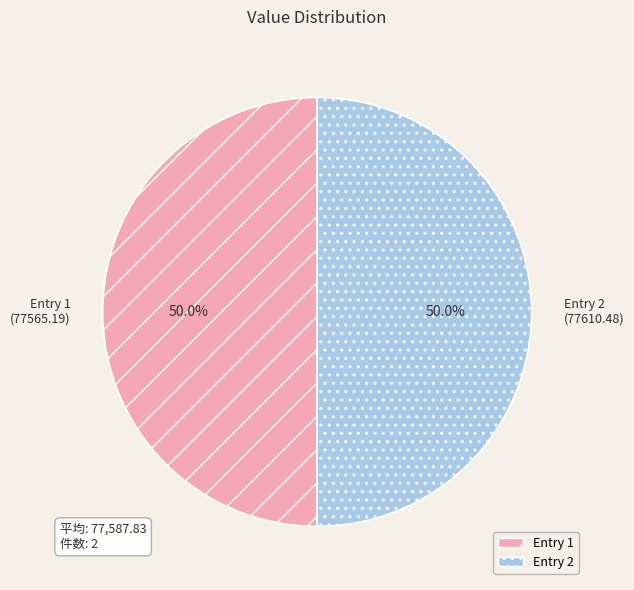

How much of the chart is everything except Entry 2 (77610.48)?

50.0%